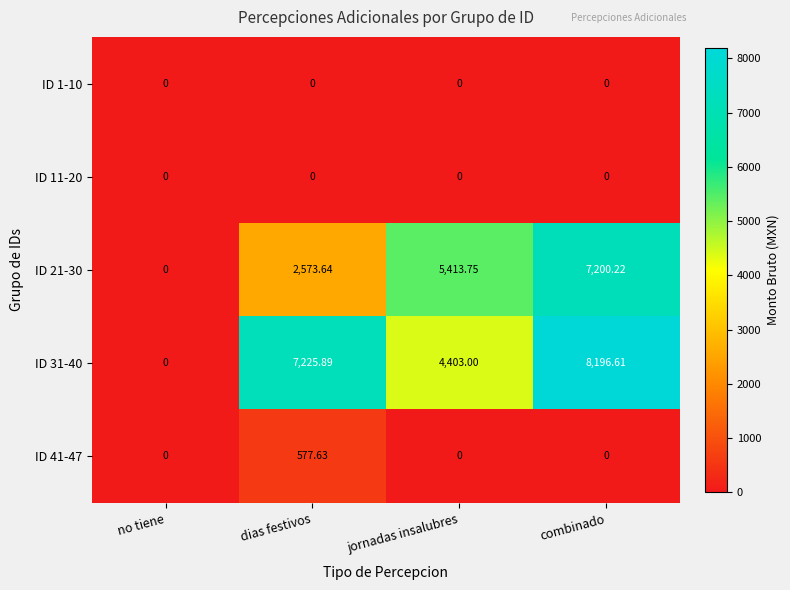

List the labels in order of ID 21-30 value, smallest first.

no tiene, dias festivos, jornadas insalubres, combinado